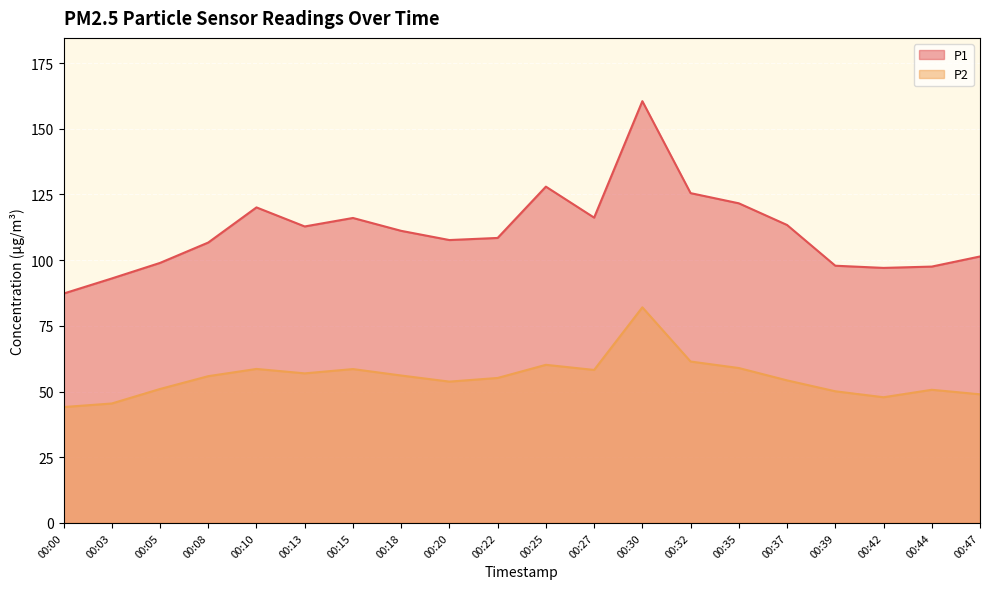

Reading left to right, transcribe all the data shown in this chart.

P1: 00:00=87.3	00:03=93.0	00:05=99.0	00:08=106.7	00:10=120.1	00:13=112.8	00:15=116.0	00:18=111.2	00:20=107.7	00:22=108.5	00:25=128.0	00:27=116.2	00:30=160.5	00:32=125.5	00:35=121.6	00:37=113.4	00:39=97.9	00:42=97.0	00:44=97.5	00:47=101.4
P2: 00:00=44.1	00:03=45.5	00:05=51.0	00:08=55.9	00:10=58.6	00:13=56.9	00:15=58.5	00:18=56.1	00:20=53.8	00:22=55.2	00:25=60.2	00:27=58.2	00:30=82.0	00:32=61.4	00:35=59.0	00:37=54.2	00:39=50.1	00:42=47.8	00:44=50.7	00:47=49.0